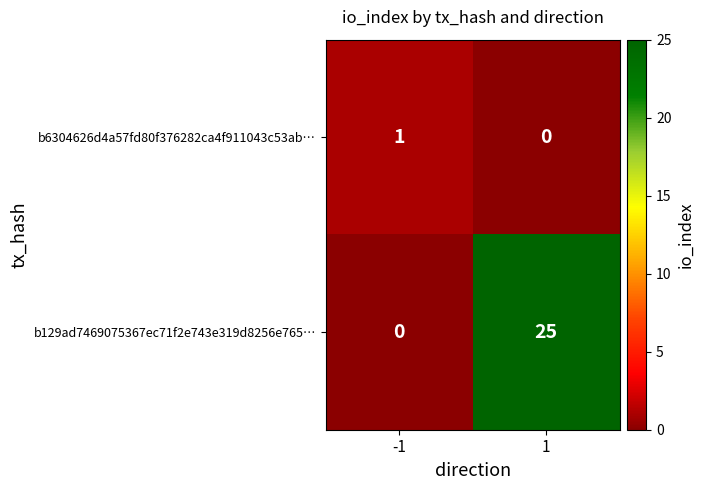

Is the value of b129ad7469075367ec71f2e743e319d8256e765… at -1 greater than the value of b6304626d4a57fd80f376282ca4f911043c53ab… at -1?

No